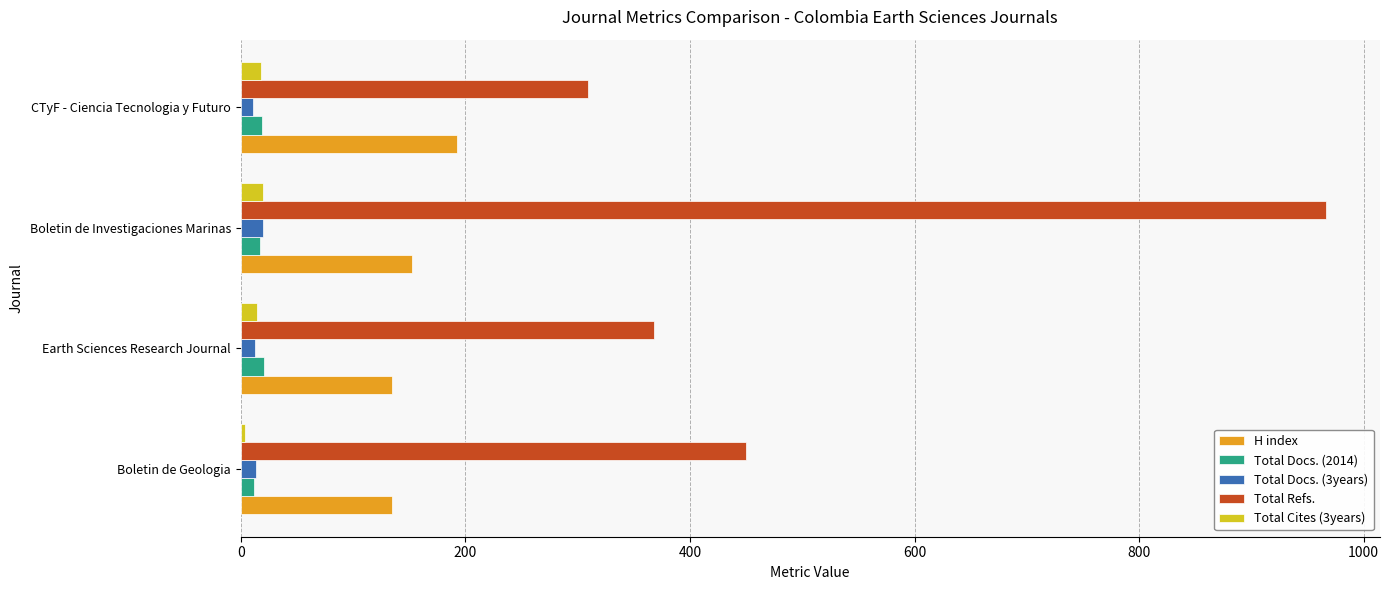

True or false: Total Docs. (2014) has a value of 21 at Earth Sciences Research Journal.

True